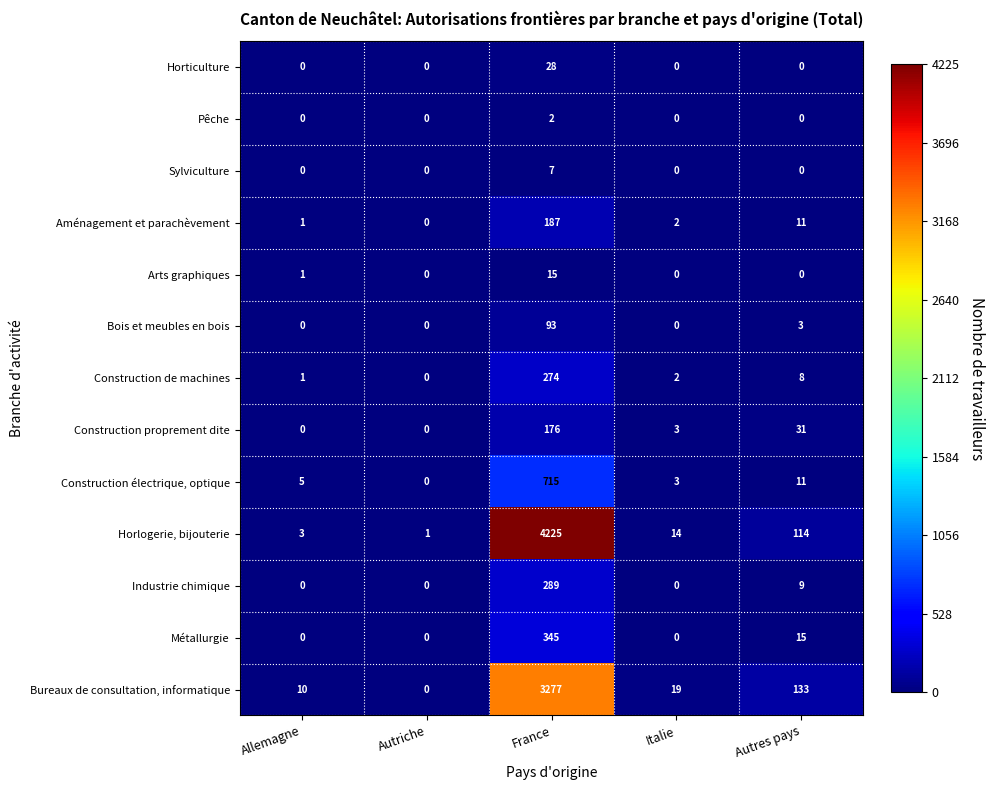

What is the total value across all series at Italie?

43